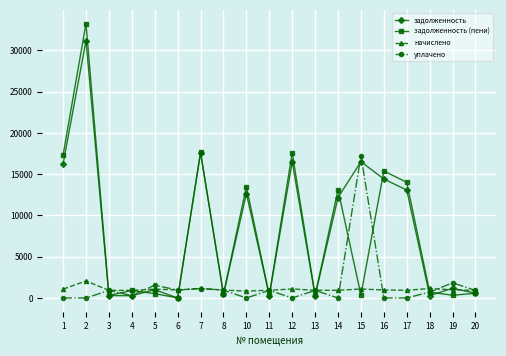

List the series in order of their peak value, highest first.

задолженность (пени), задолженность, уплачено, начислено